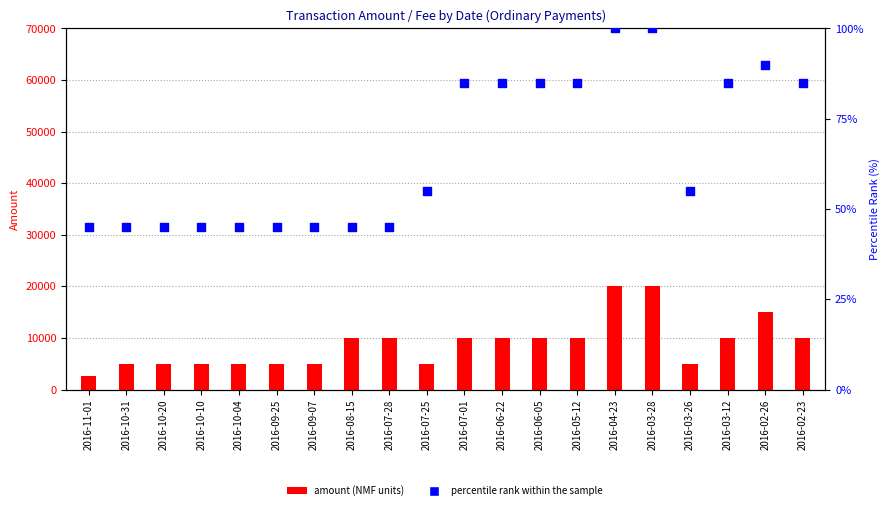

What is the total value across all series at 2016-04-23?

20101.0